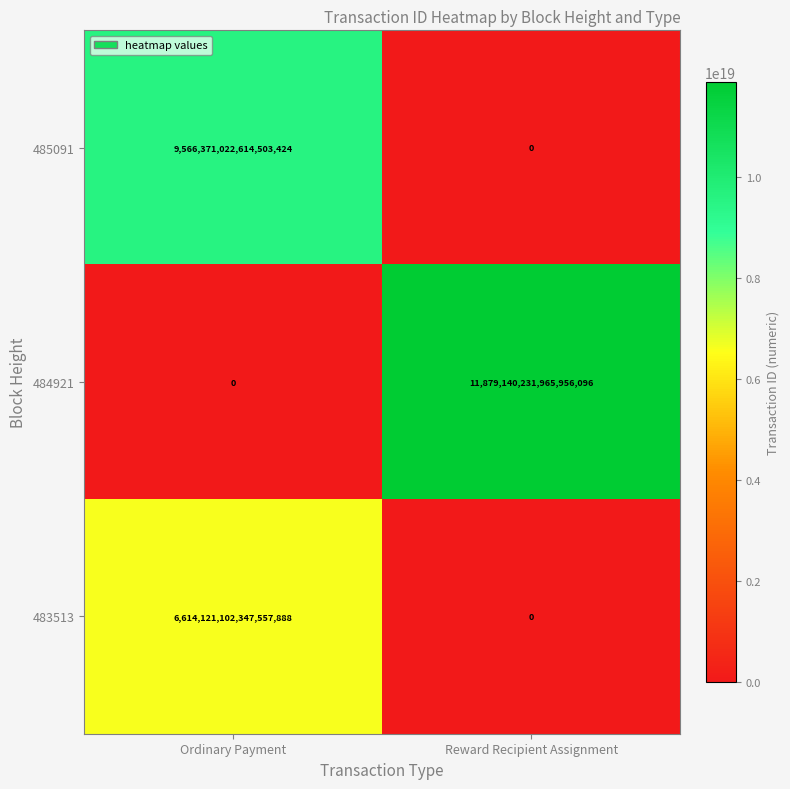

Which series has the largest range (max minus min)?

484921